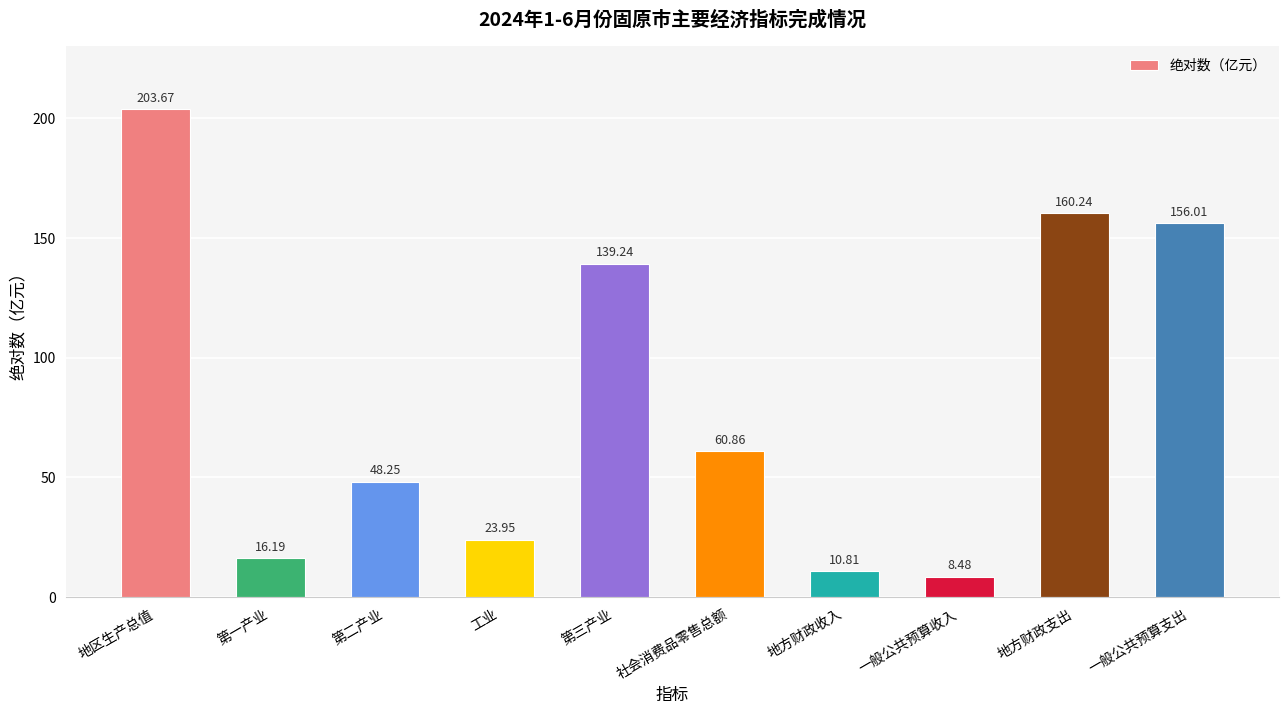

What is the average value?

82.8